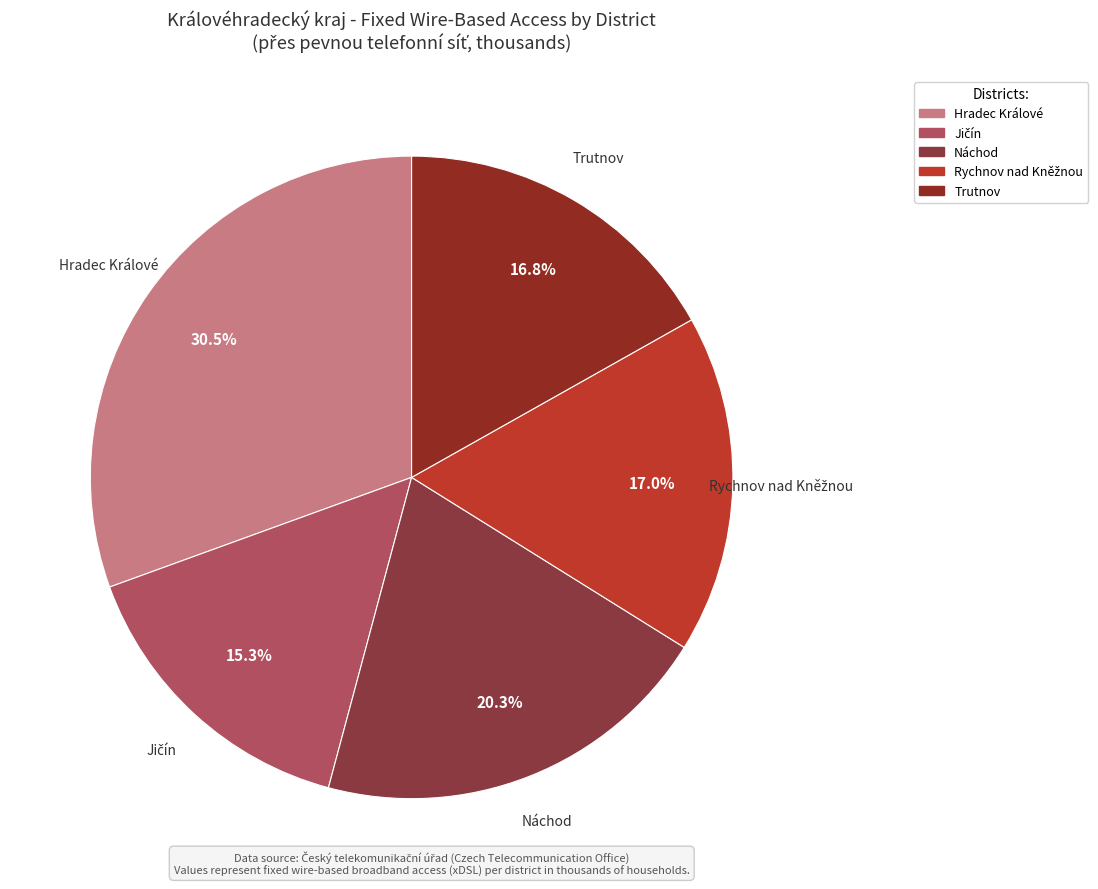

How many segments does this pie chart have?

5